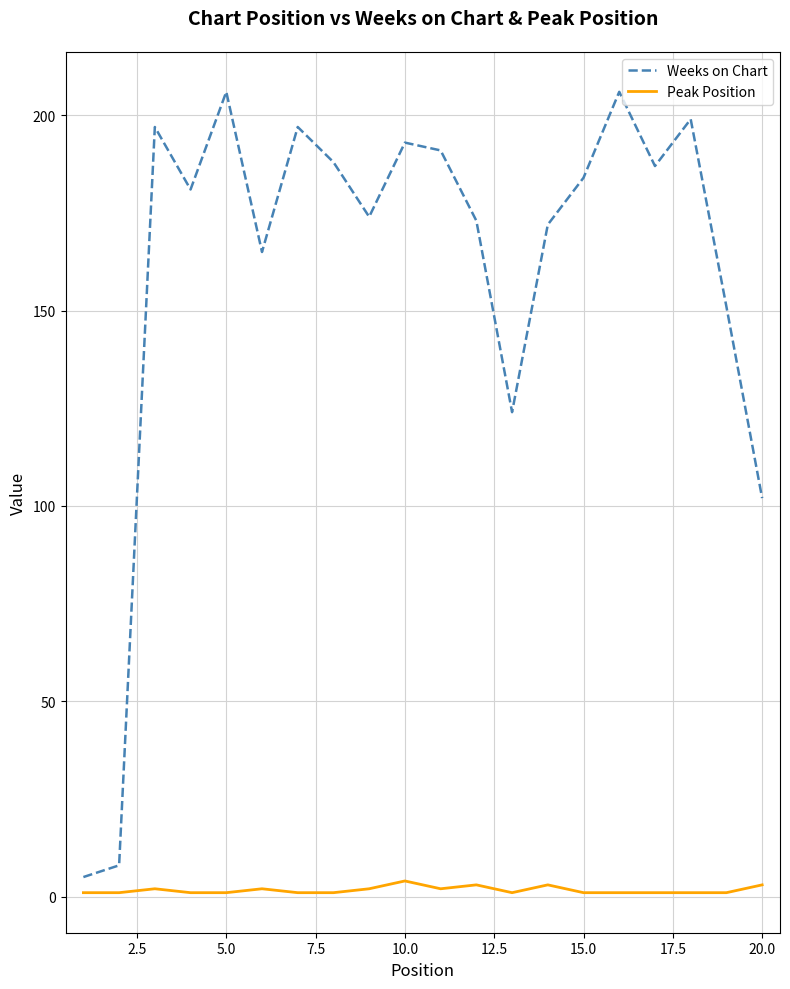

Is this an area chart (filled region under the line)?

No